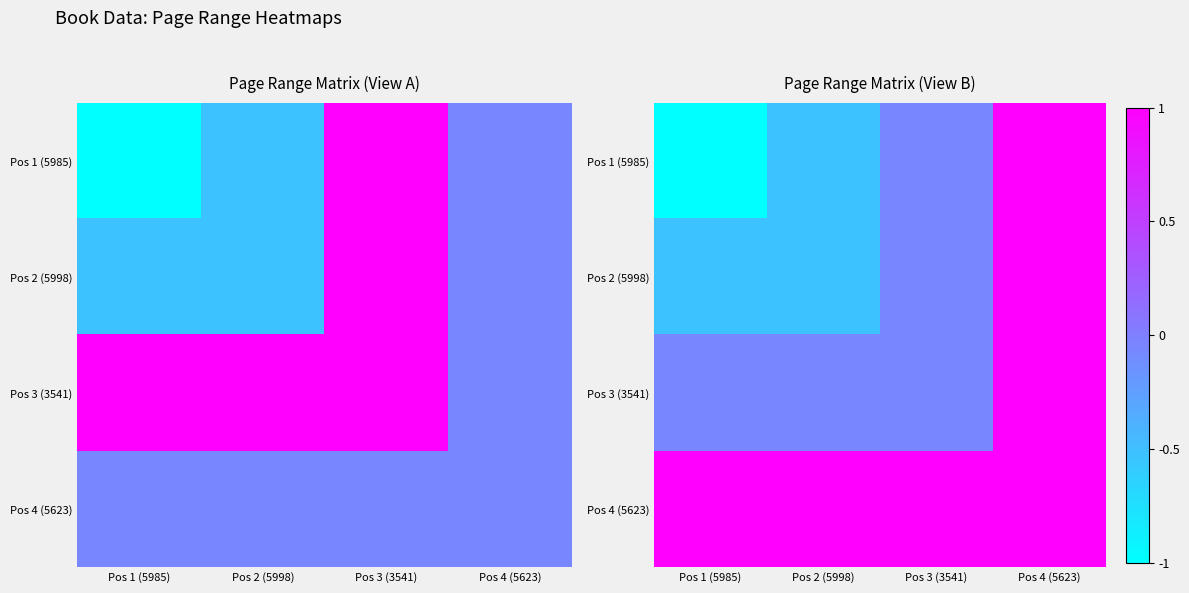

What is the minimum value for Pos 3 (3541)?

-0.1